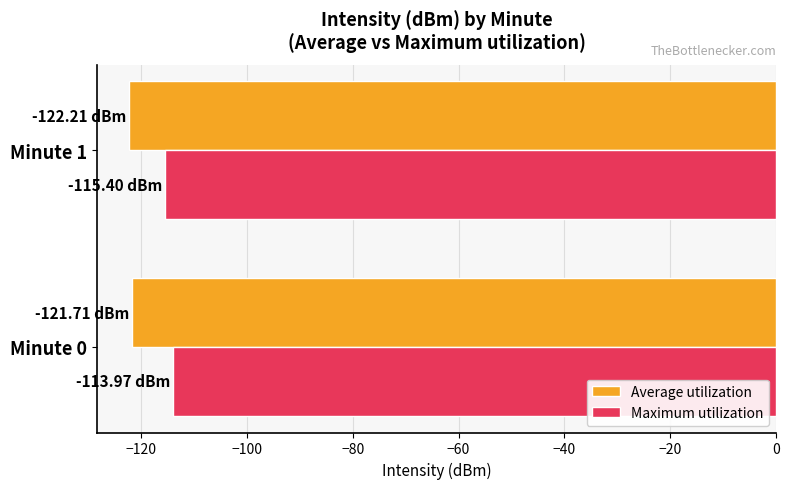

What is the difference between the maximum and minimum values in the Average utilization series?

0.5